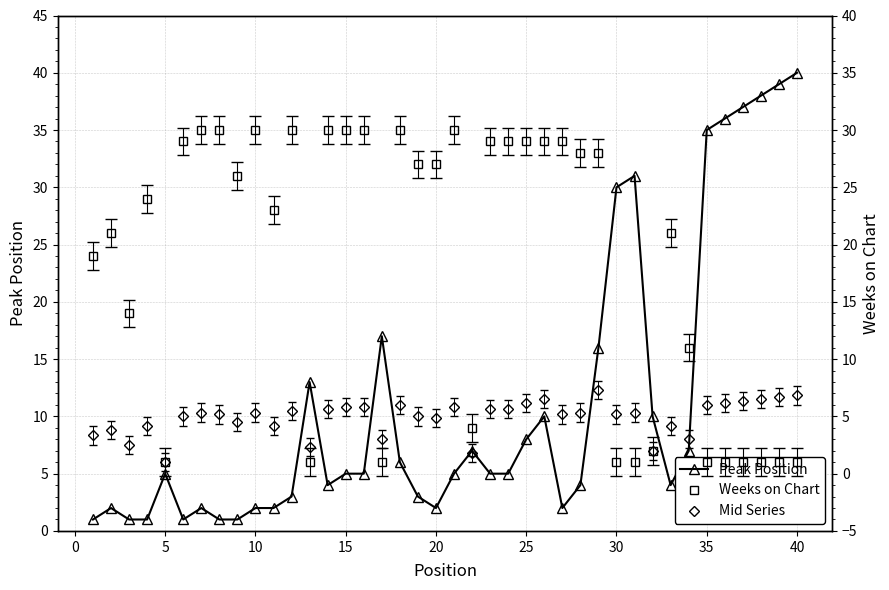

How many data points does each series have?

40